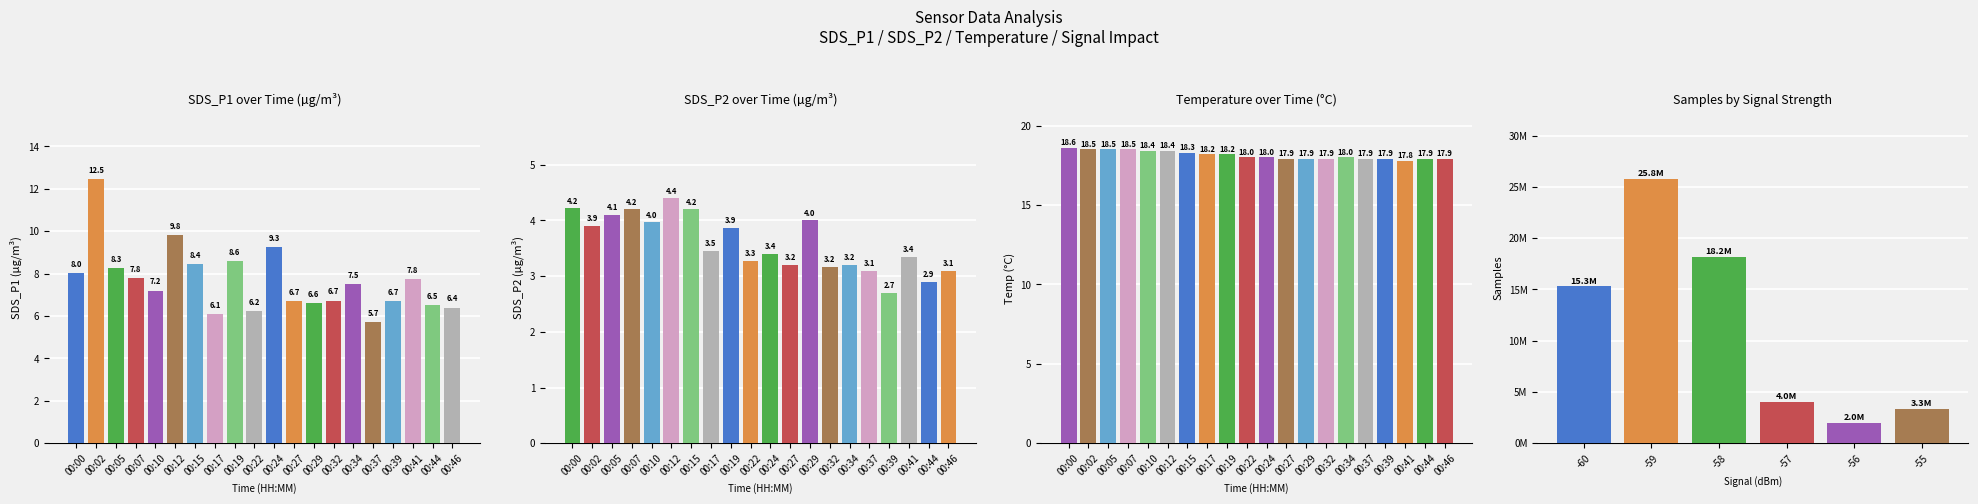

What is the lowest value of the Temp series?

17.8